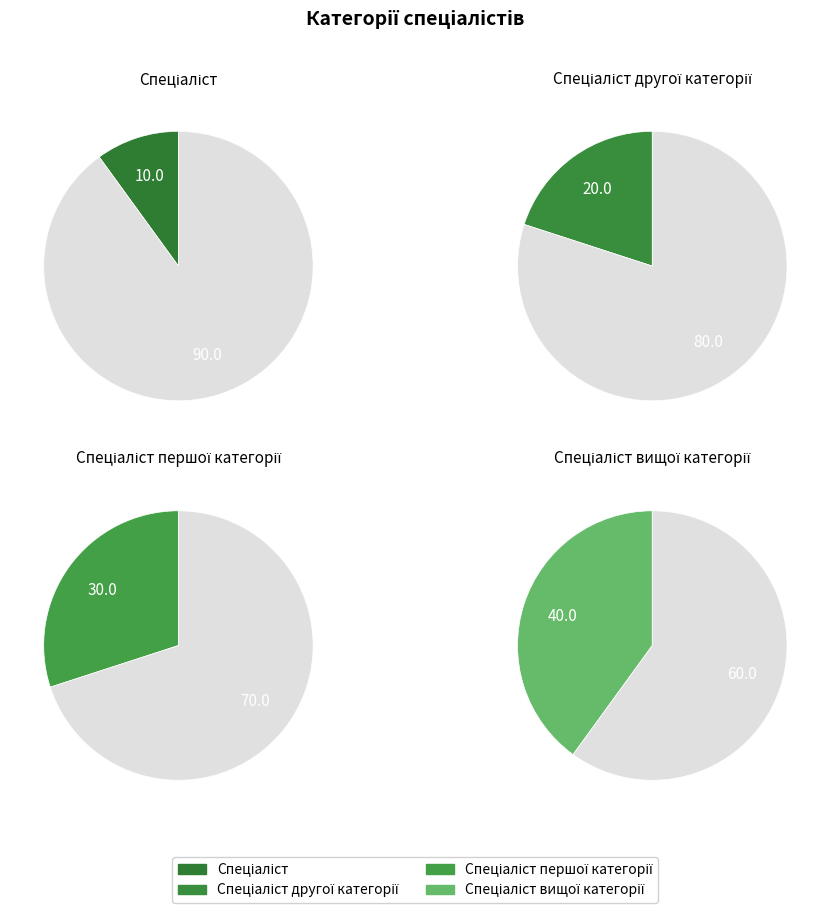

Is Спеціаліст вищої категорії the majority of the pie?

No